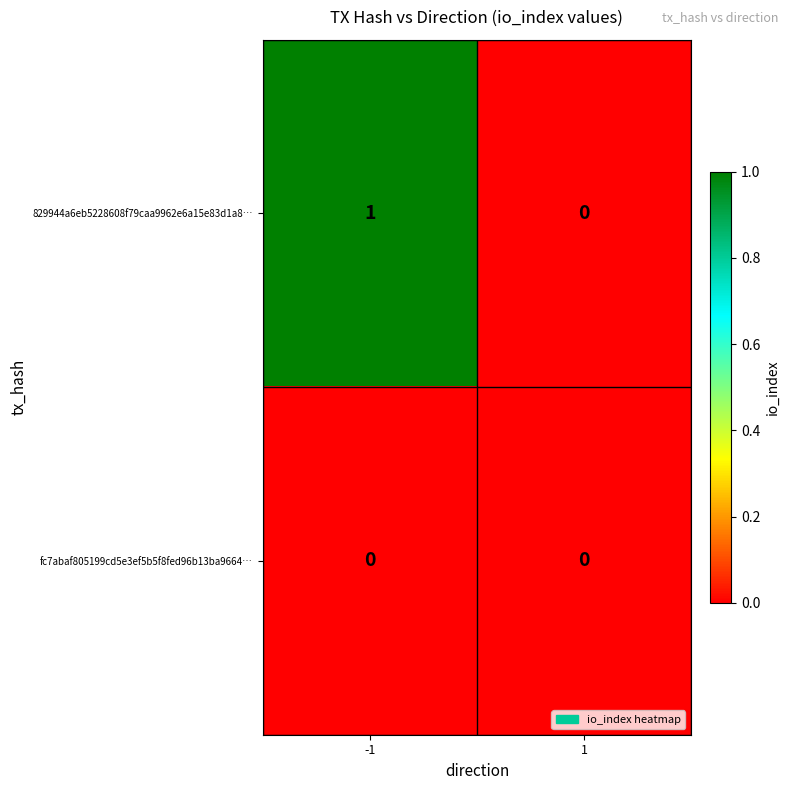

How many data points does each series have?

2